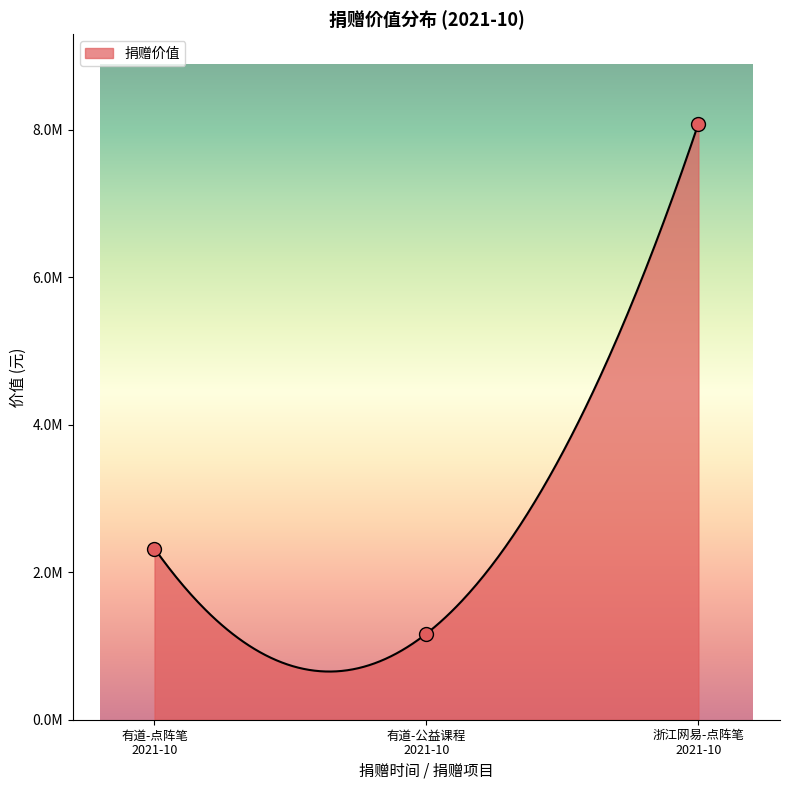

Approximately how many times larger is the value at 有道-公益课程 2021-10 compared to 有道-点阵笔 2021-10?

0.5